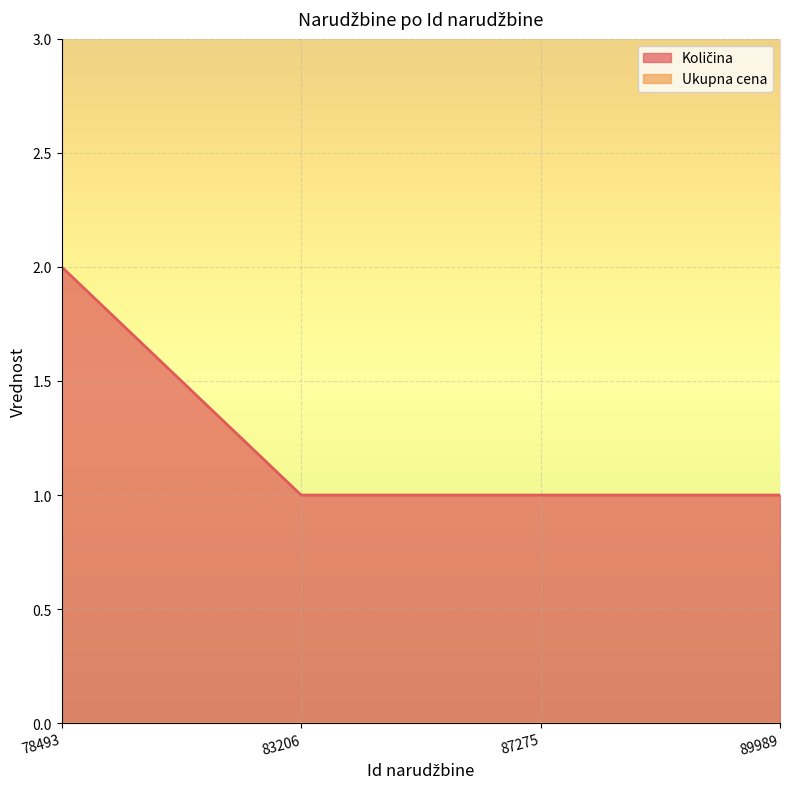

Which category has the highest value across all series?

78493